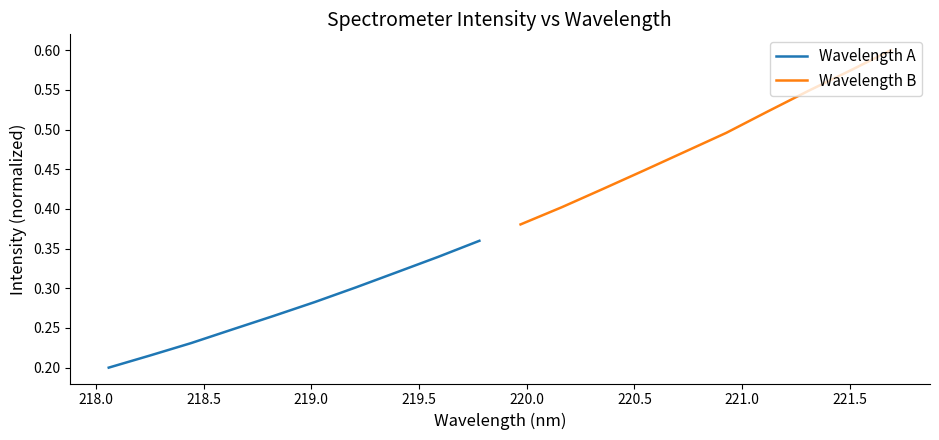

The Wavelength A series shows 0.2 at 220.5. True or false?

False